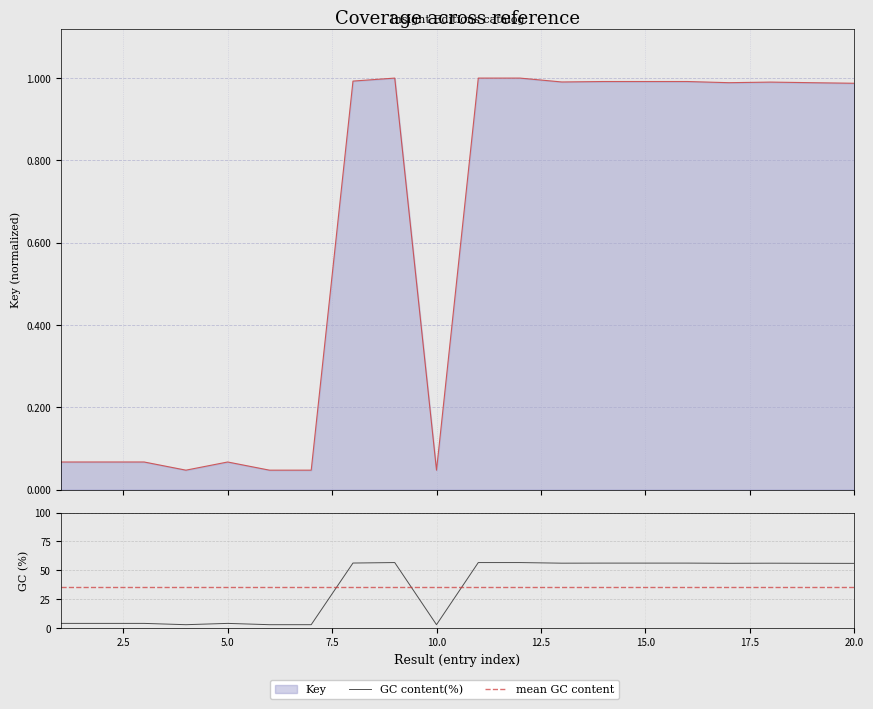

True or false: Key (line) and mean GC content cross at least once.

False